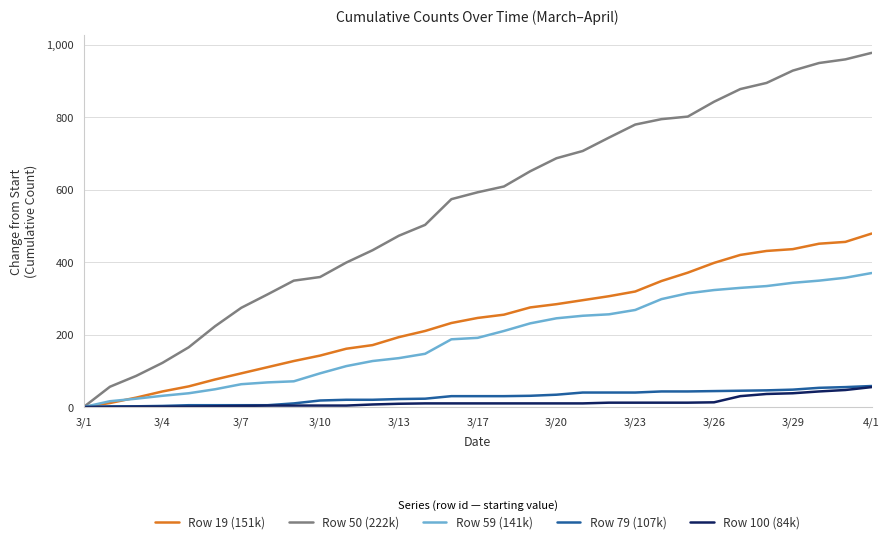

Which series has the widest spread of values?

Row 50 (222k)